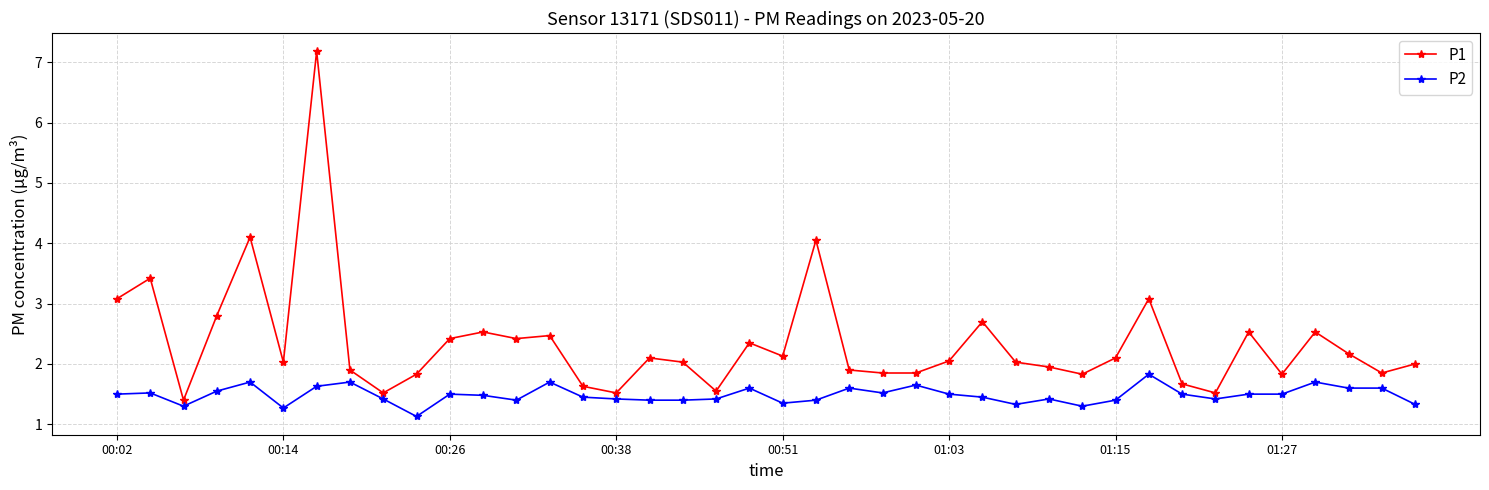

True or false: P1 has more than 0 points higher than both neighbors.

True